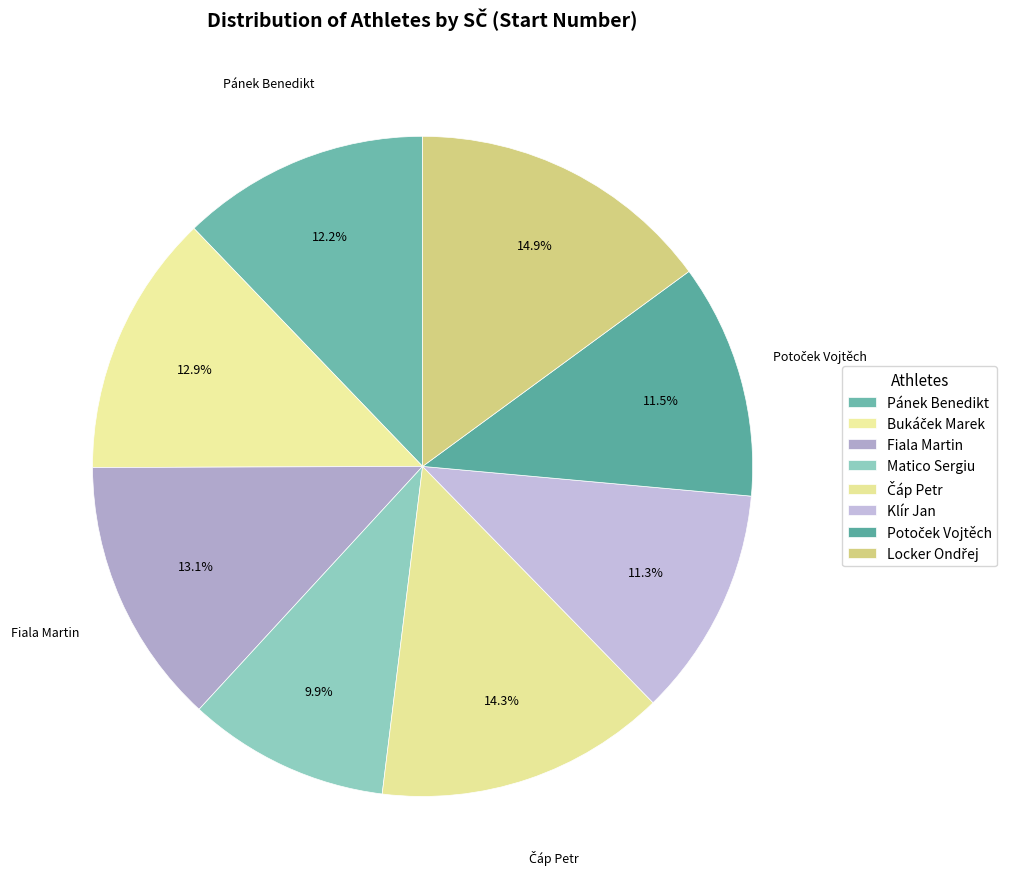

Does Fiala Martin represent more than half of the total?

No